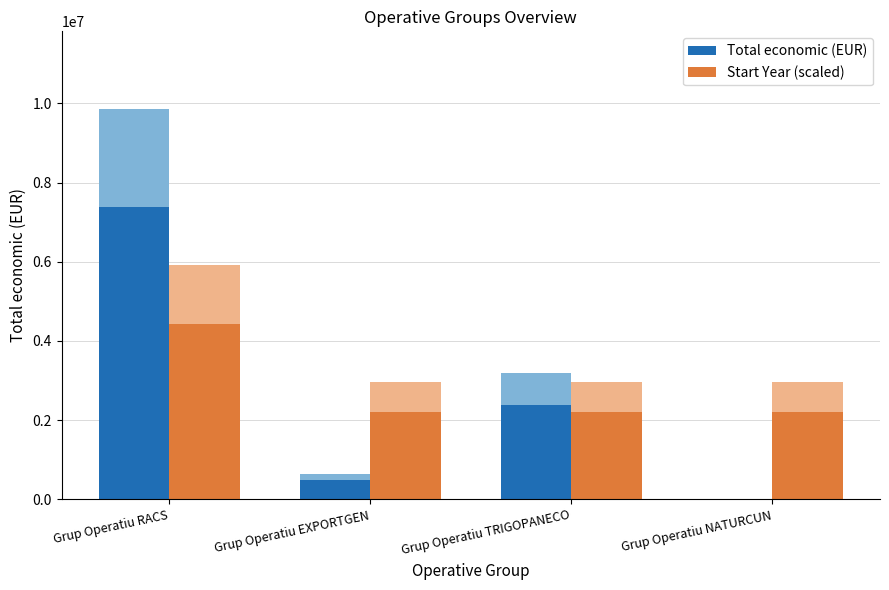

What is the difference between the highest and lowest values at Grup Operatiu EXPORTGEN?

1732172.0